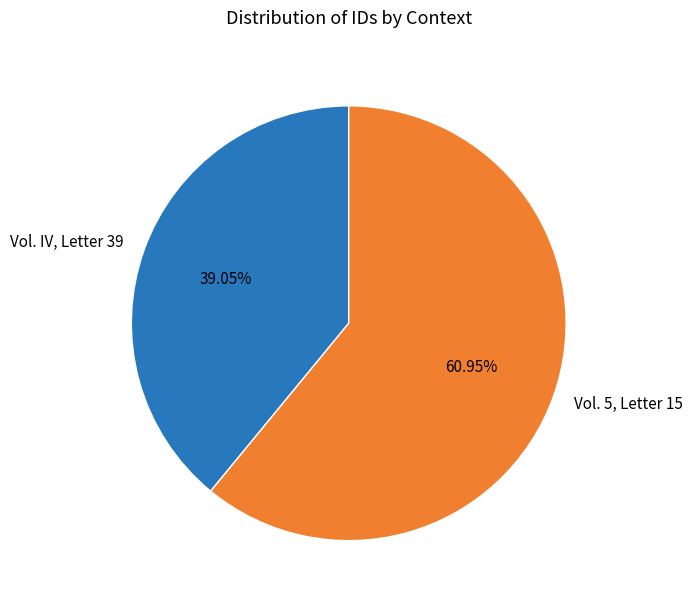

Is the sum of Vol. IV, Letter 39 and Vol. 5, Letter 15 greater than half?

Yes